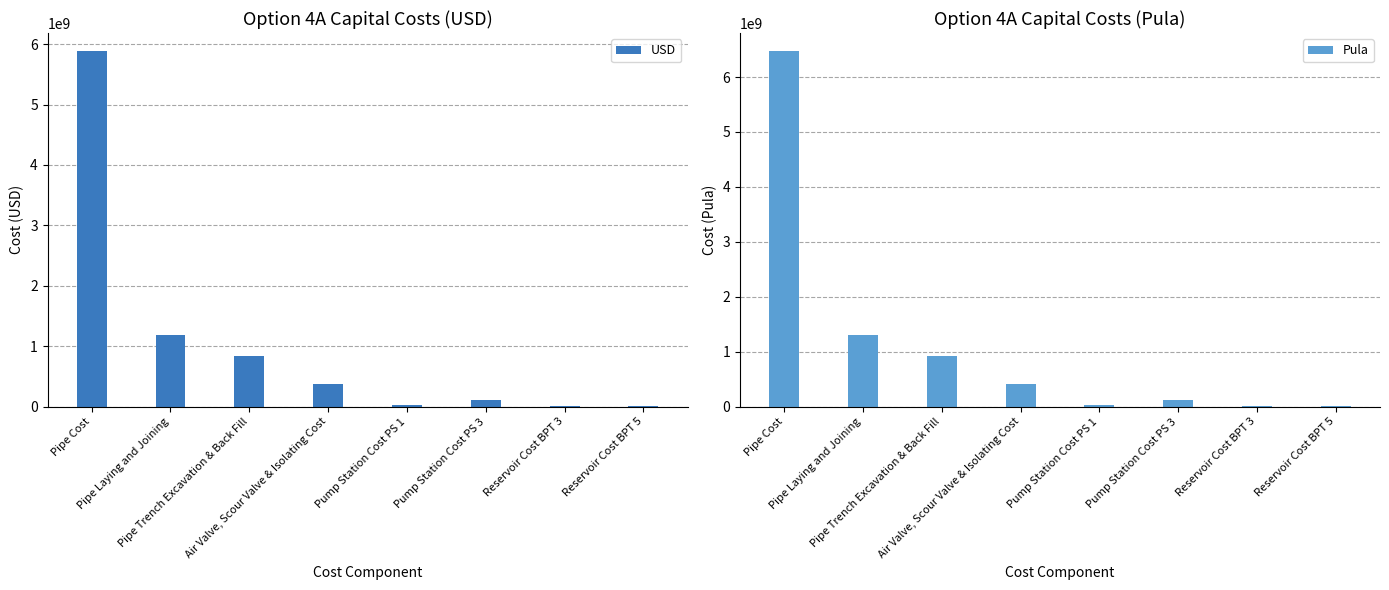

What is the value of the USD bar at the 7th from the left?

2822169.6